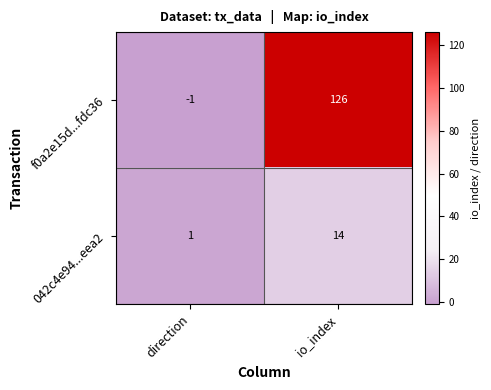

At how many categories does at least one series exceed 13?

1